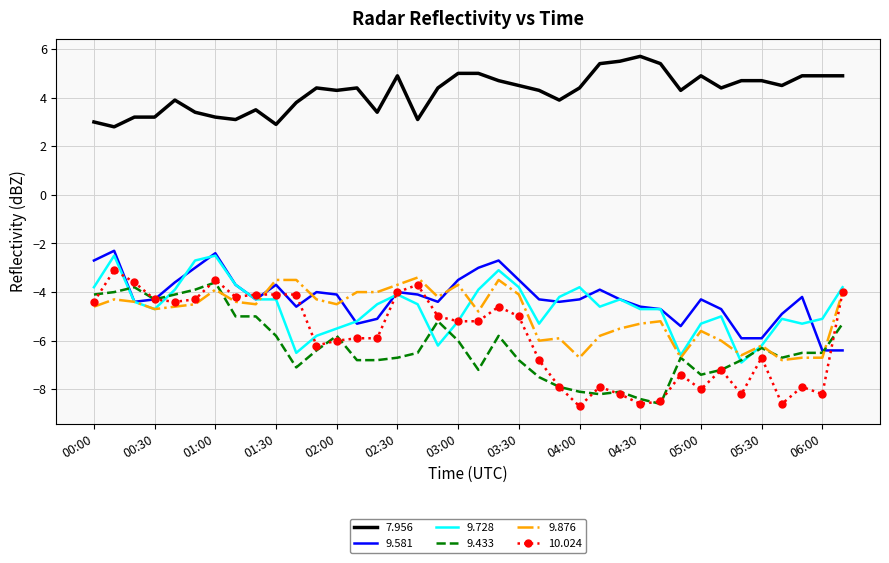

Which series has the largest total across all categories?

7.956